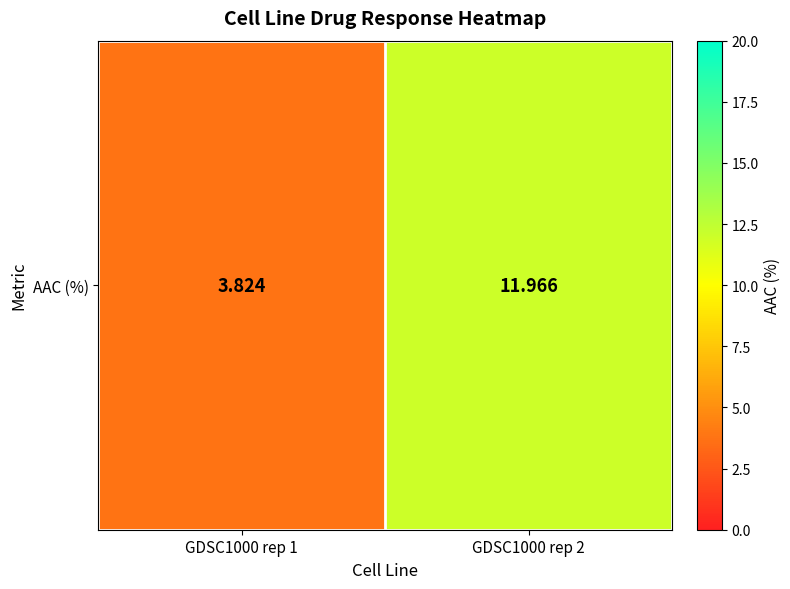

At which label is the value closest to 7?

GDSC1000 rep 1